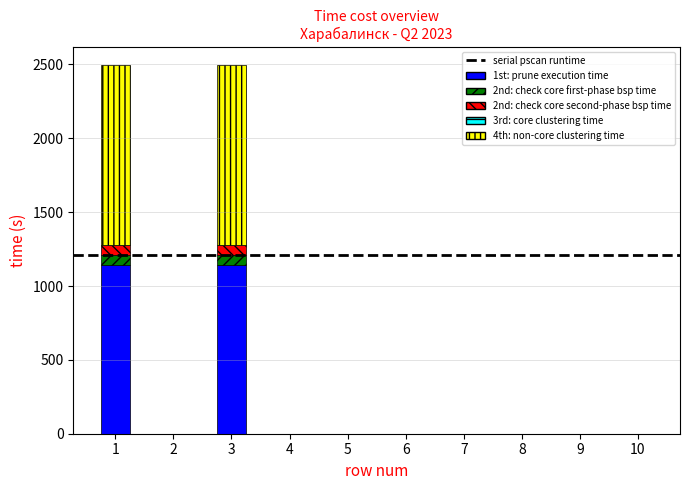

What is the average value of the 1st: prune execution time series?

229.0